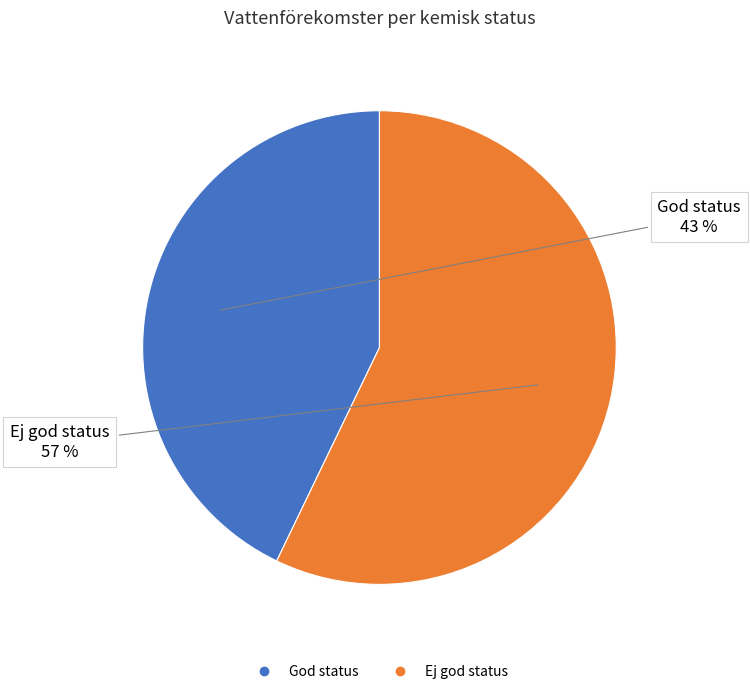

To the nearest percent, what is the difference between the God status and Ej god status slice percentages?

14%